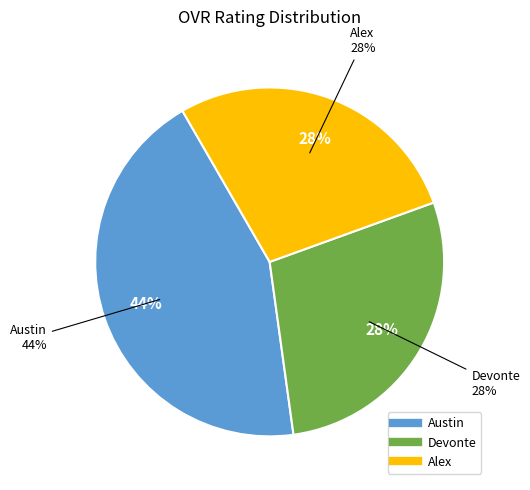

To the nearest percent, what portion does Alex represent?

28%